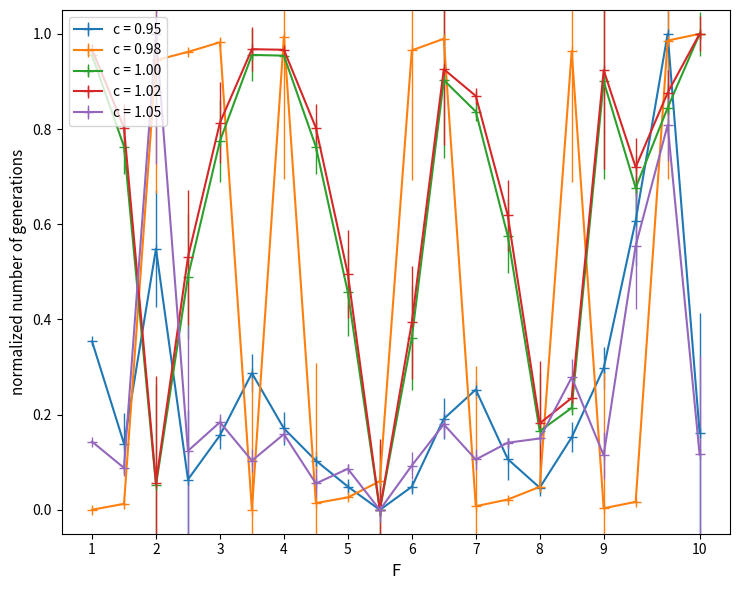

How many values in the c = 1.02 series exceed 0?

19